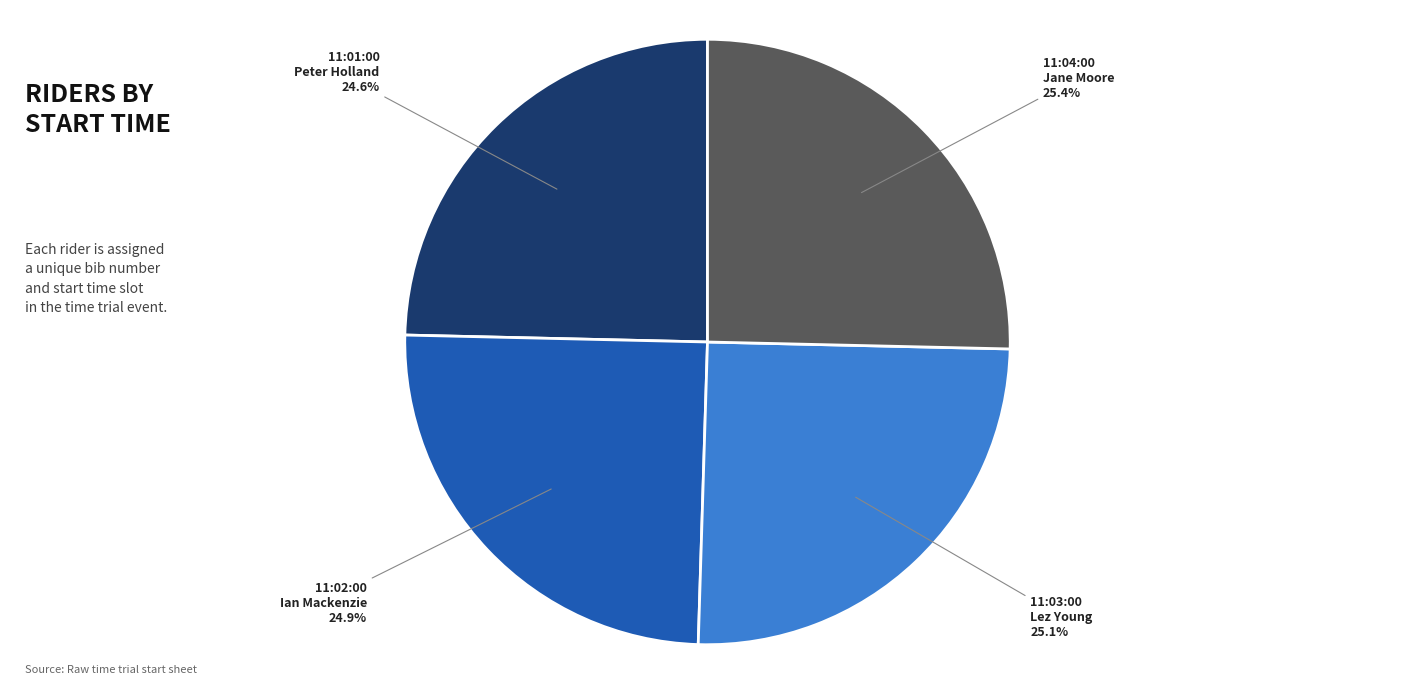

Count the number of slices in the pie.

4